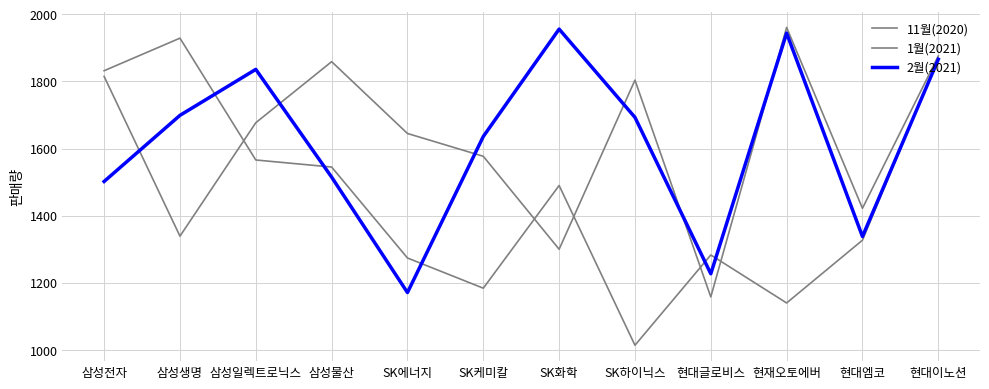

Does the chart have visible grid lines?

Yes